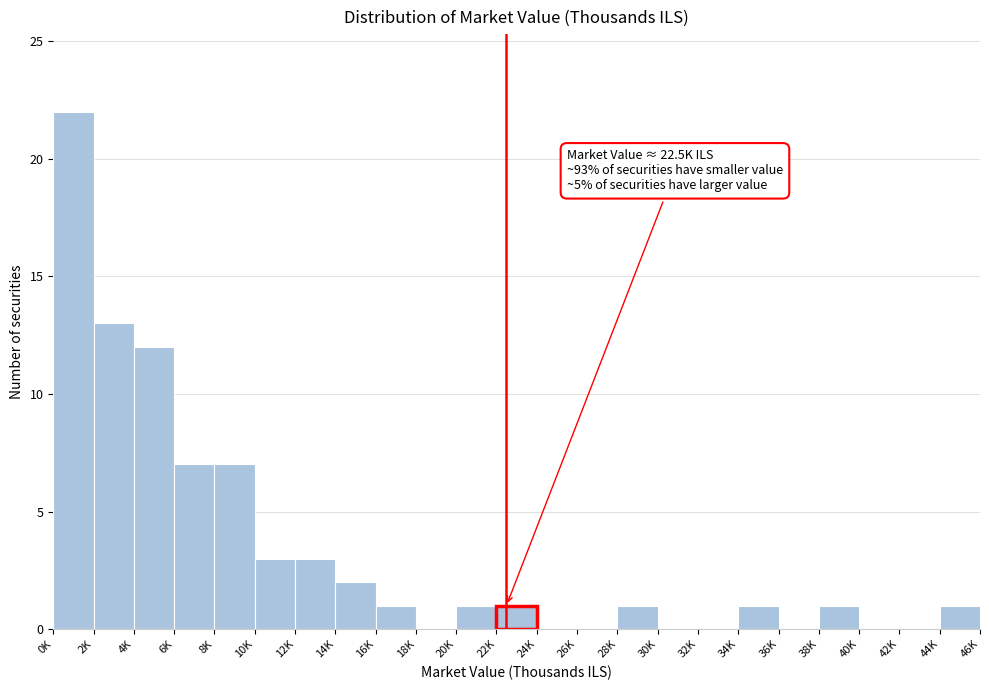

Reading left to right, extract all data points from this chart.

0K=22	2K=13	4K=12	6K=7	8K=7	10K=3	12K=3	14K=2	16K=1	18K=0	20K=1	22K=1	24K=0	26K=0	28K=1	30K=0	32K=0	34K=1	36K=0	38K=1	40K=0	42K=0	44K=1